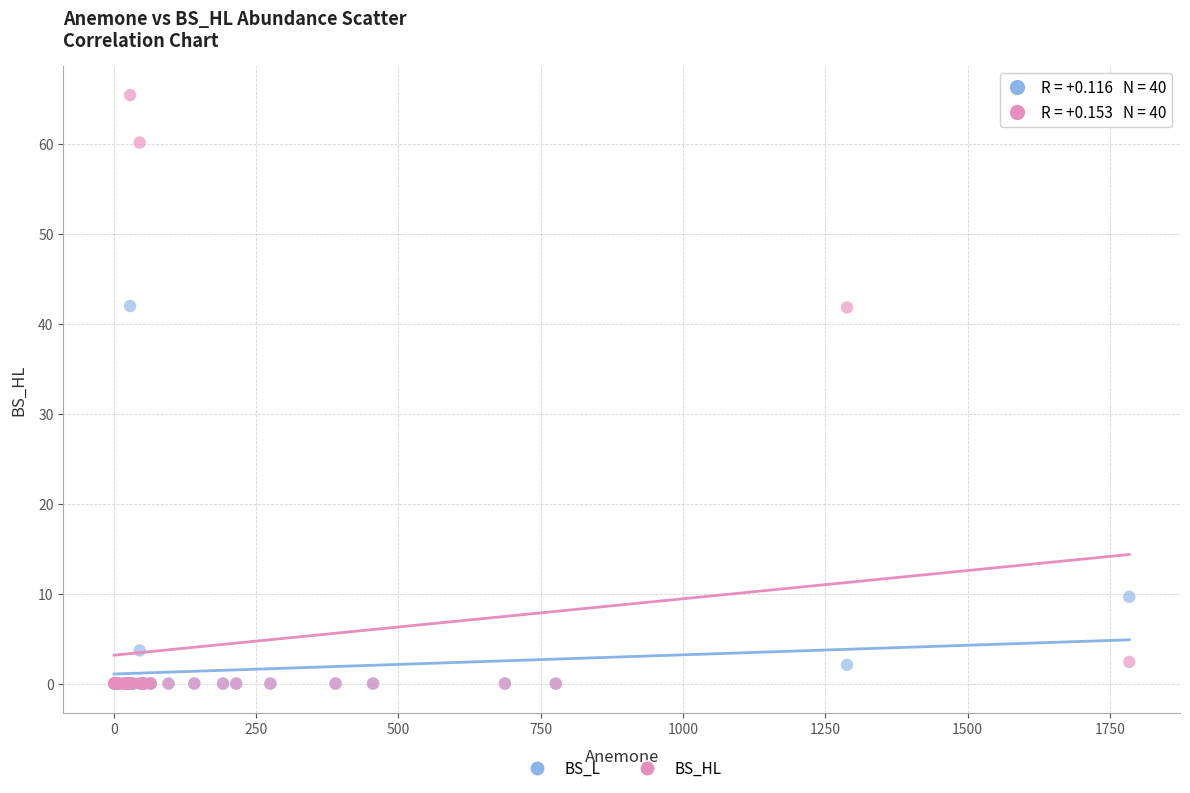

In the BS_L series, what Y value is closest to 20?

9.6